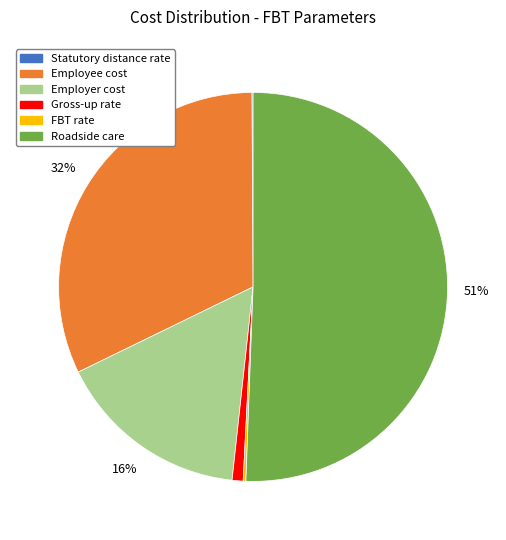

Between Employee cost and Employer cost, which is larger?

Employee cost